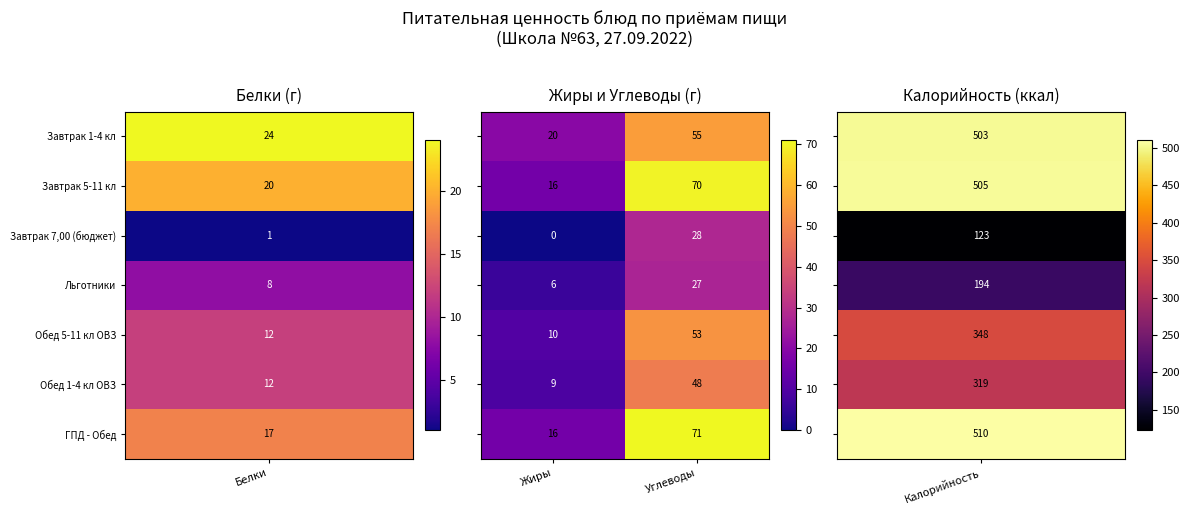

What is the difference between the highest and lowest values at Жиры?

20